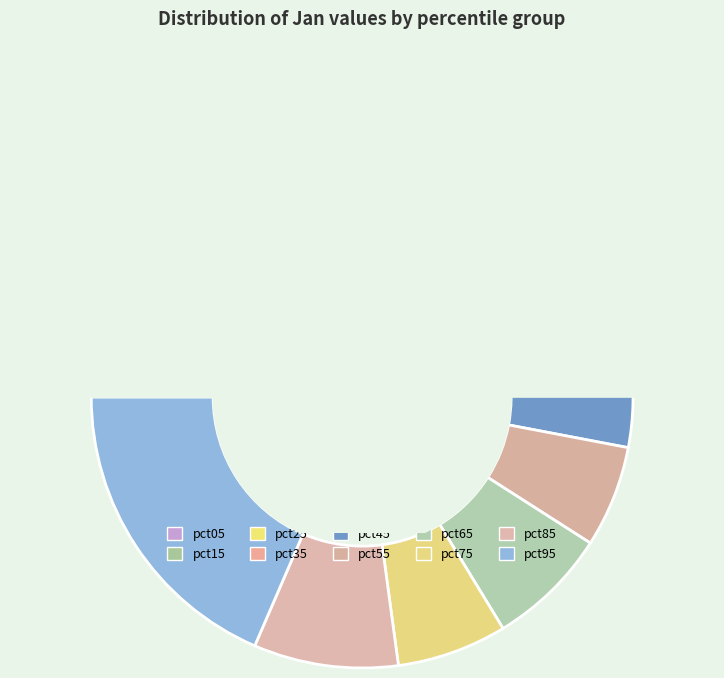

Does any single category account for the majority?

No